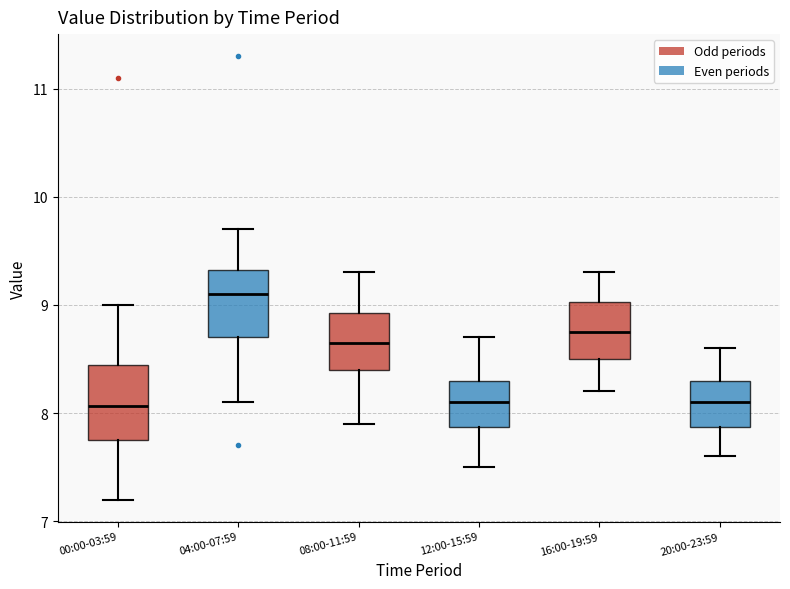

Reading left to right, transcribe this box plot: for each box, give where its median line is, the range the box spans, and where its two whiskers end, as read against the y-axis. The values are not printed on the chart, so give them approximately, as read against the axis.

00:00-03:59: median 8.1, box 7.8 to 8.4, whiskers 7.2 to 9.0
04:00-07:59: median 9.1, box 8.7 to 9.3, whiskers 8.1 to 9.7
08:00-11:59: median 8.7, box 8.4 to 8.9, whiskers 7.9 to 9.3
12:00-15:59: median 8.1, box 7.9 to 8.3, whiskers 7.5 to 8.7
16:00-19:59: median 8.8, box 8.5 to 9.0, whiskers 8.2 to 9.3
20:00-23:59: median 8.1, box 7.9 to 8.3, whiskers 7.6 to 8.6